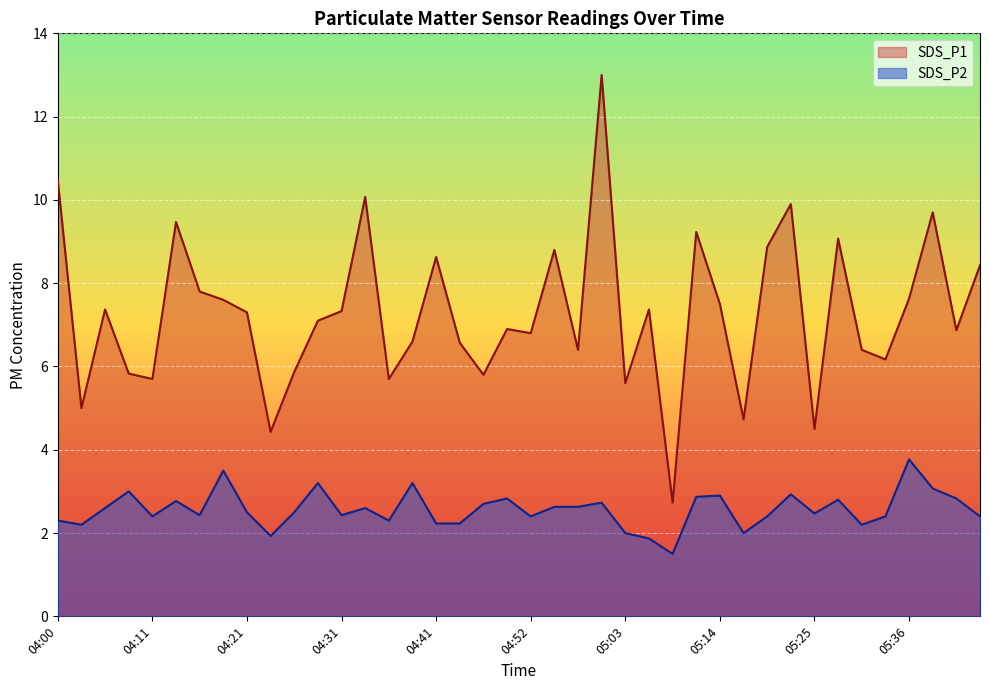

Rank the series by their maximum value, from lowest to highest.

SDS_P2, SDS_P1